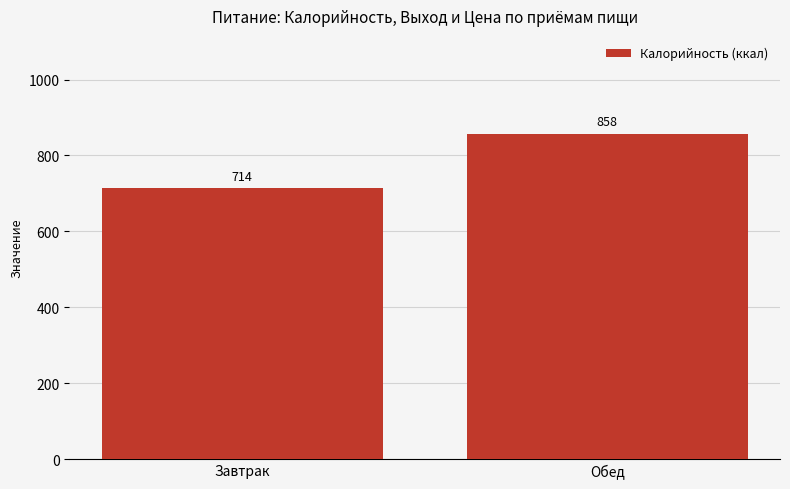

What is the value of the 2nd bar from the left?

857.7